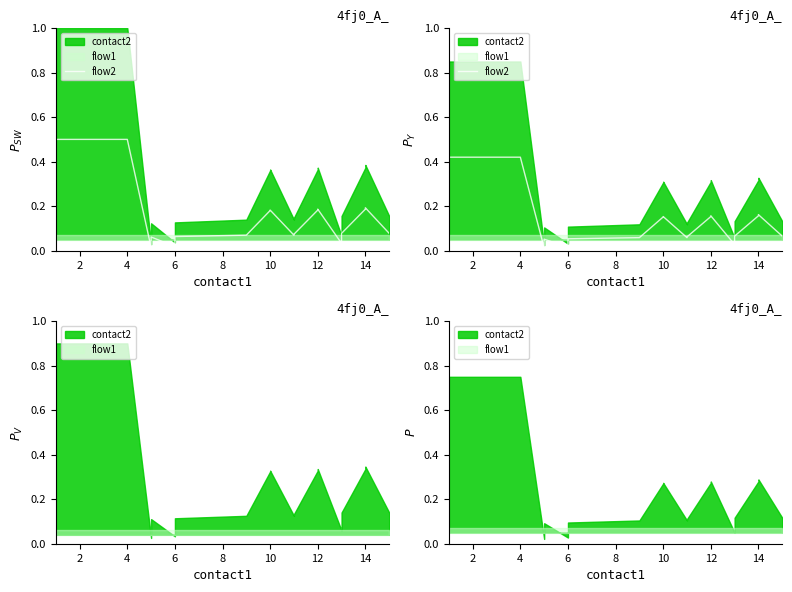

What is the average value?

0.1